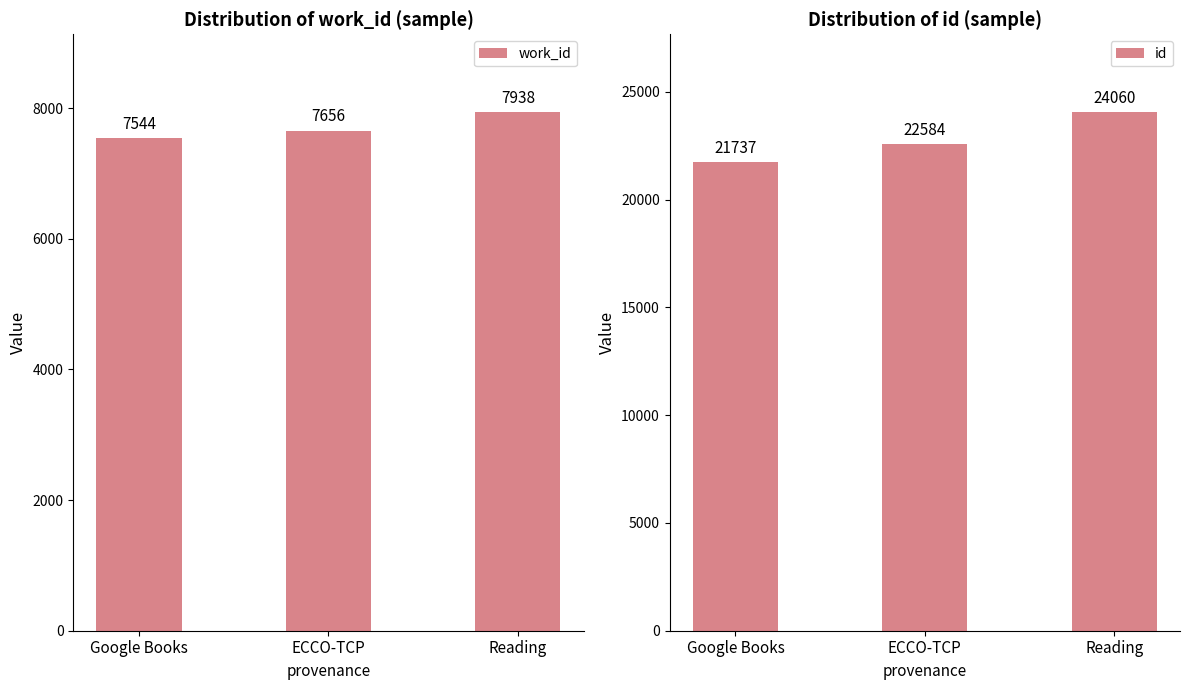

What is the average value of the work_id series?

7713